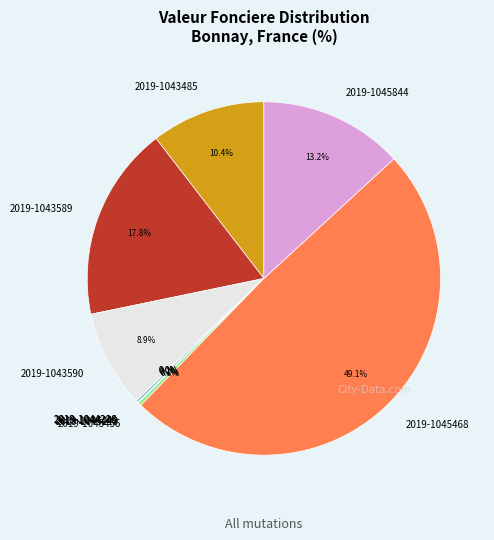

What portion of the pie excludes 2019-1043485?

89.6%